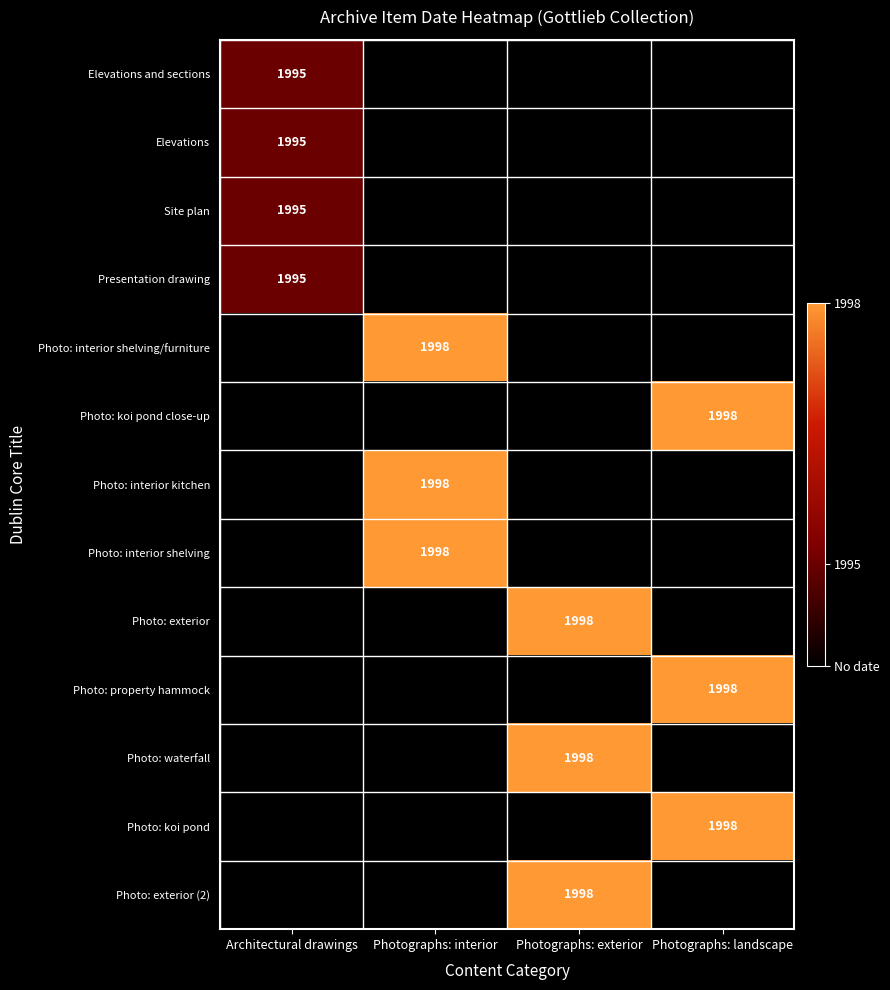

True or false: Elevations has a value of 1995 at Architectural drawings.

True